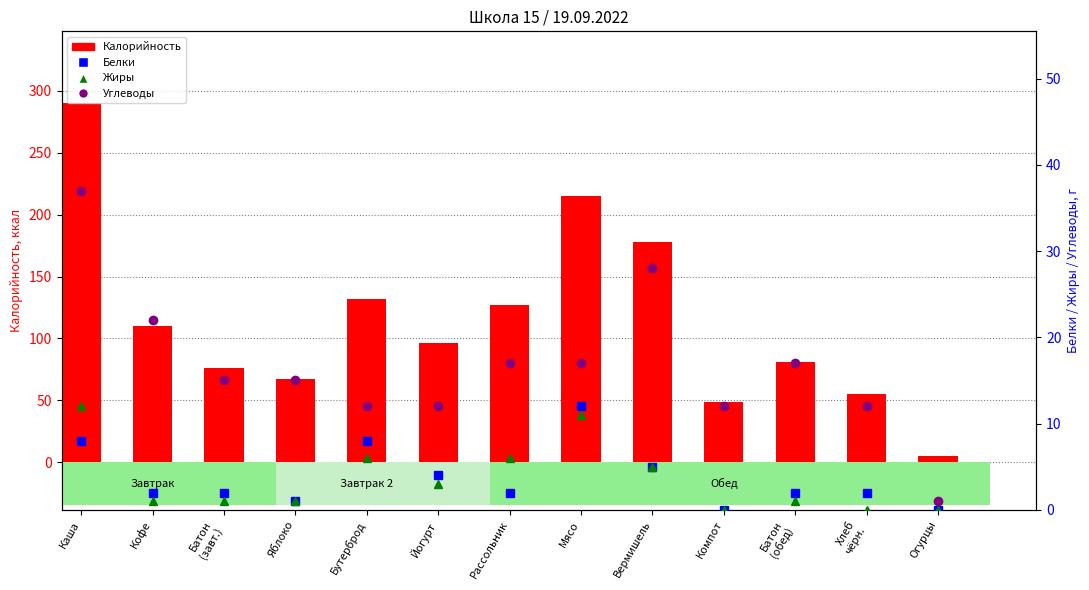

Rank the series by their maximum value, from highest to lowest.

Калорийность, Углеводы, Белки, Жиры